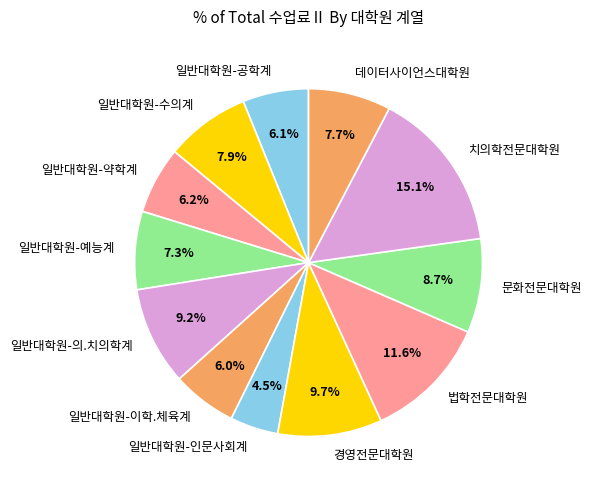

Which category has the biggest portion of the pie?

치의학전문대학원